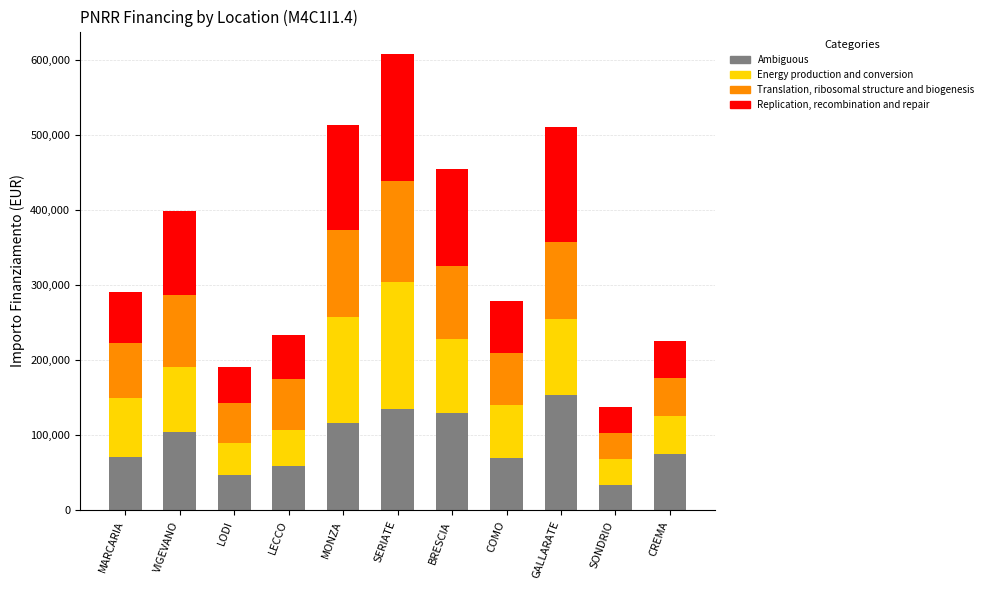

What is the minimum value for Ambiguous?

34282.4